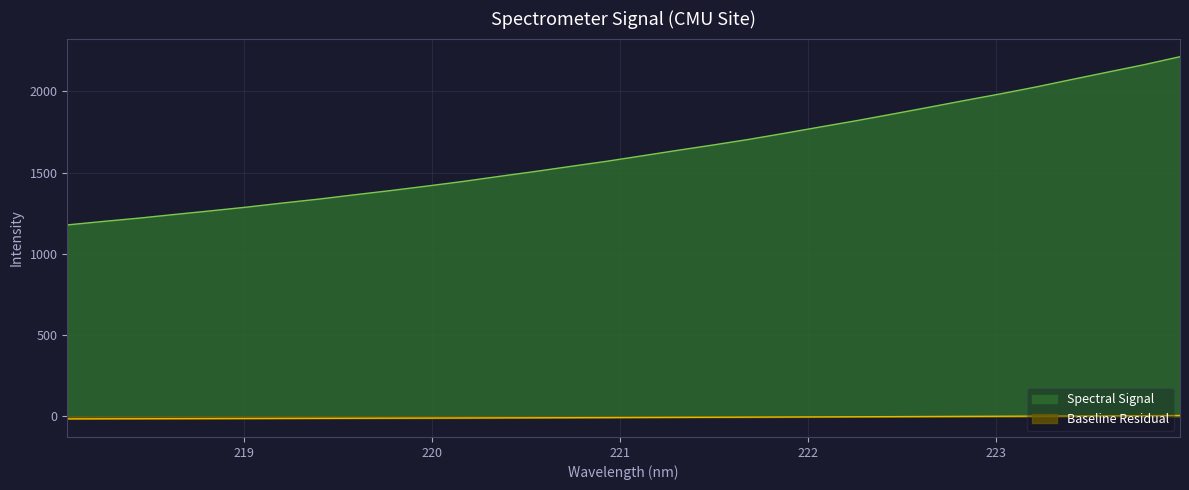

What is the sum of all values?

52015.2